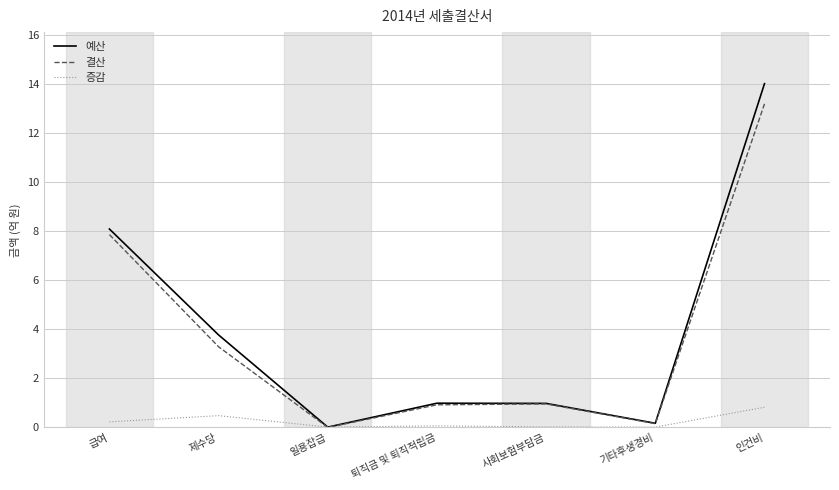

The value of 예산 at 퇴직금 및 퇴직적립금 is 0.4. True or false?

False